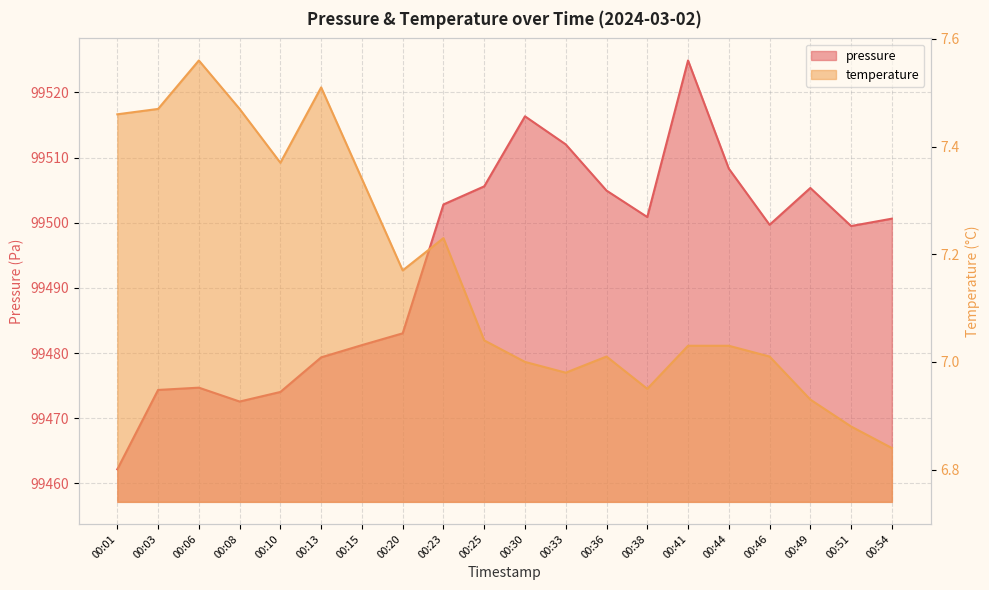

Reading left to right, what are all the values shown in this chart?

pressure: 99462.2	99474.3	99474.7	99472.6	99474.0	99479.3	99481.2	99483.0	99502.8	99505.6	99516.3	99512.0	99504.9	99500.9	99524.9	99508.3	99499.7	99505.3	99499.5	99500.6
temperature: 7.5	7.5	7.6	7.5	7.4	7.5	7.3	7.2	7.2	7.0	7.0	7.0	7.0	7.0	7.0	7.0	7.0	6.9	6.9	6.8